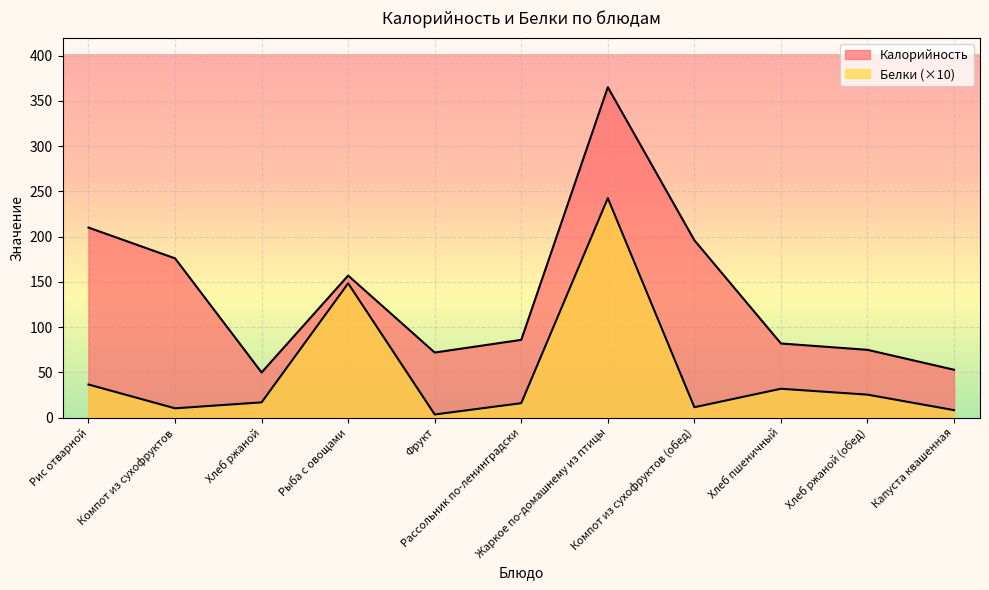

What is the average value of the Белки series?

50.2